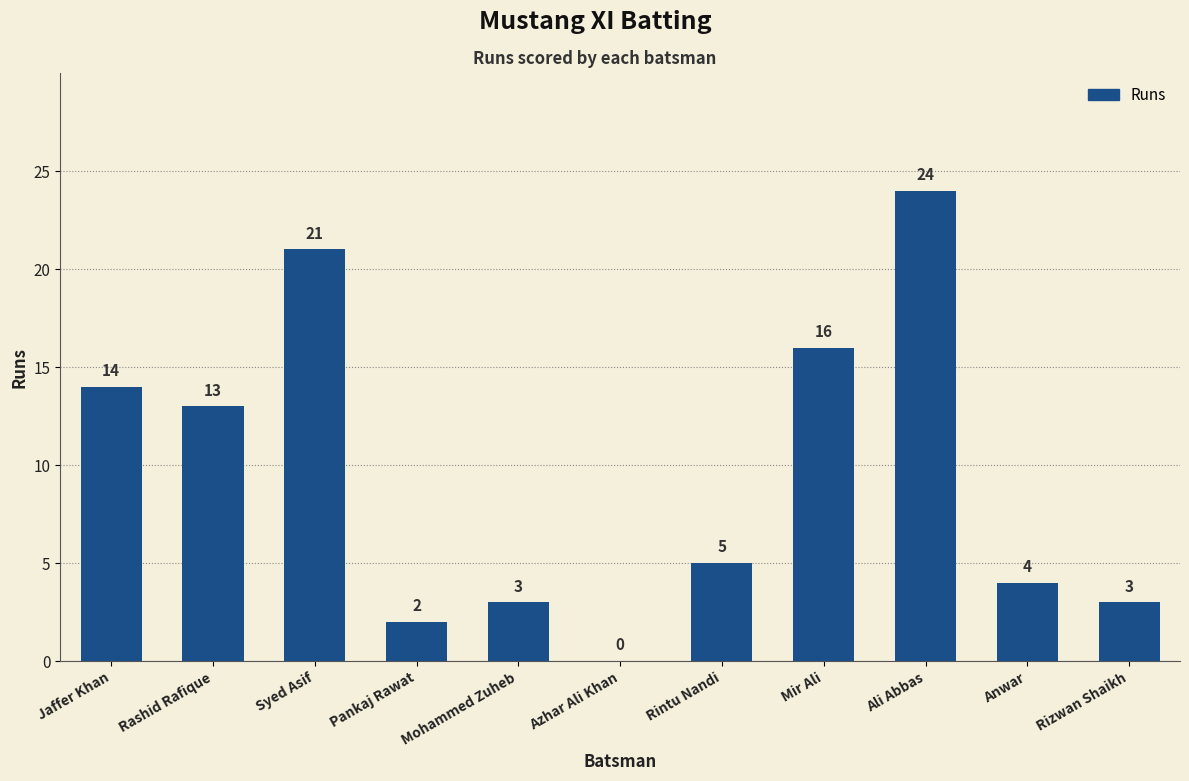

What is the sum of all values?

105